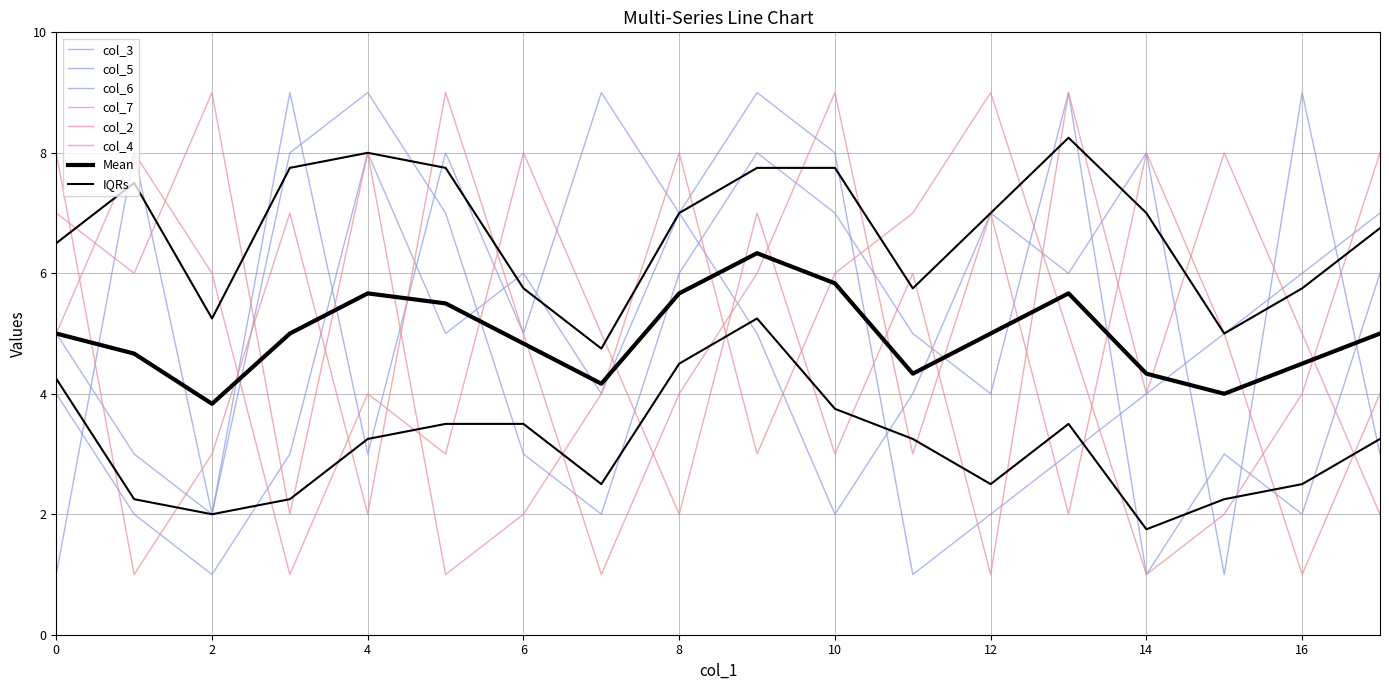

What is the highest value of the col_2 series?

9